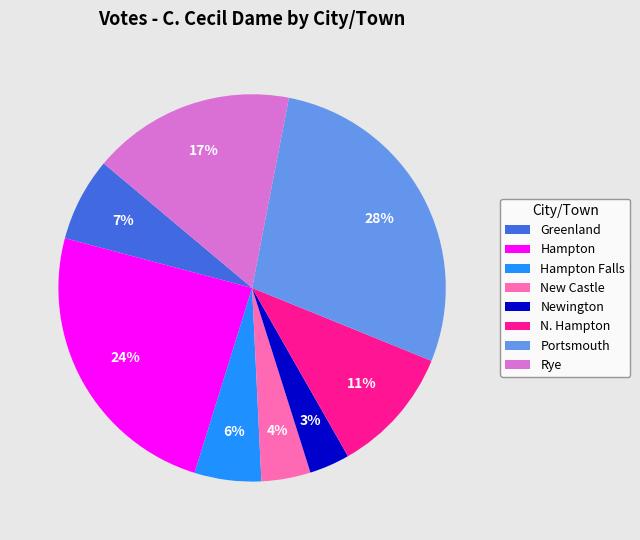

Which has a higher value, Hampton Falls or Rye?

Rye